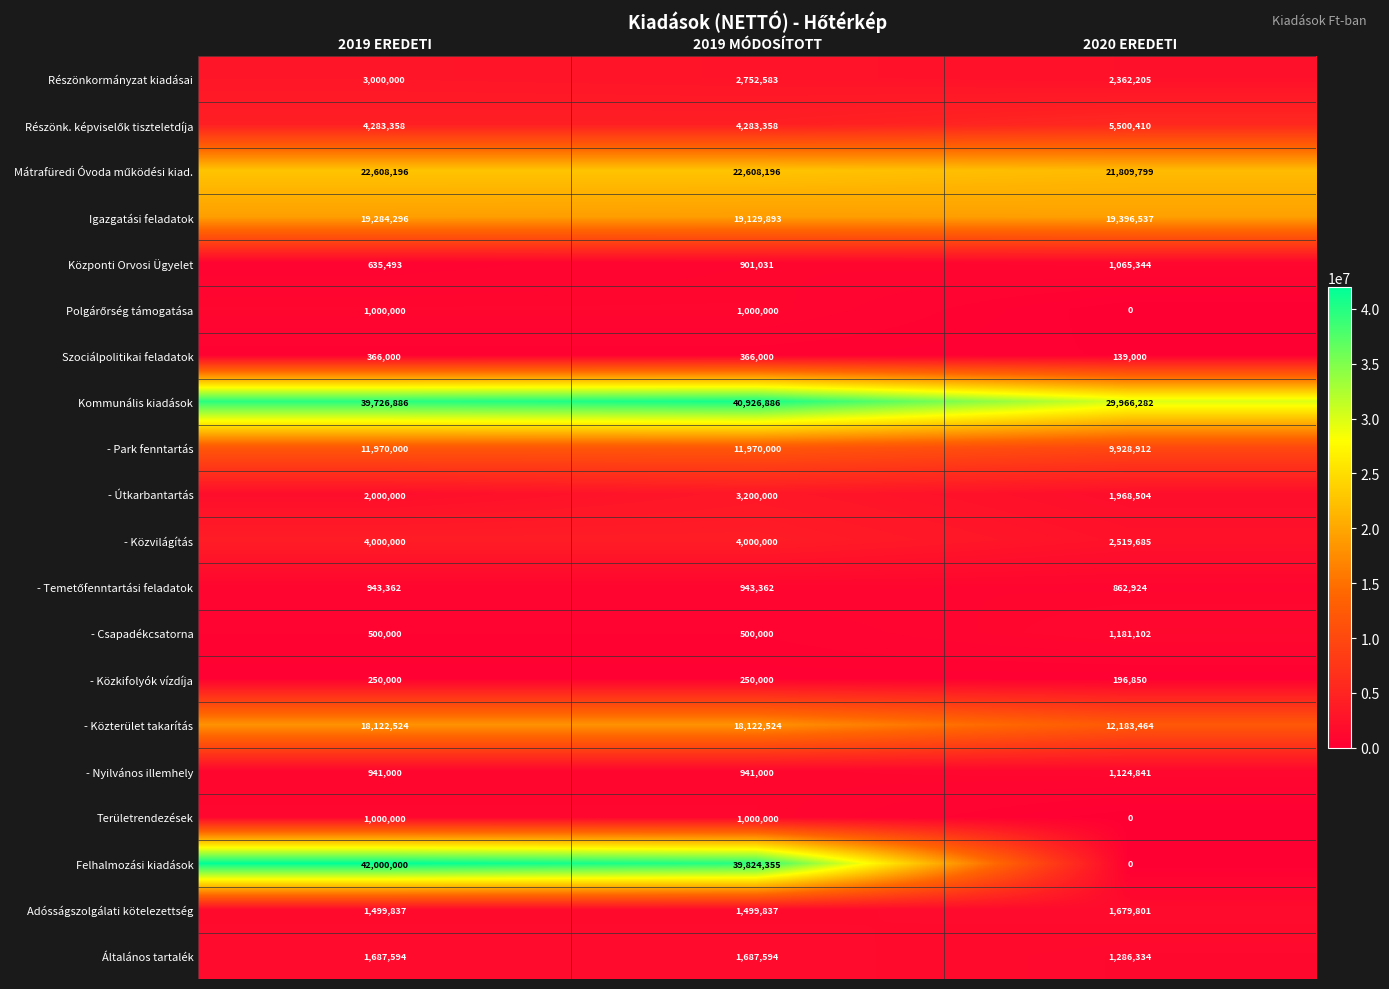

The value of - Közkifolyók vízdíja at 2019 MÓDOSÍTOTT is 250000. True or false?

True